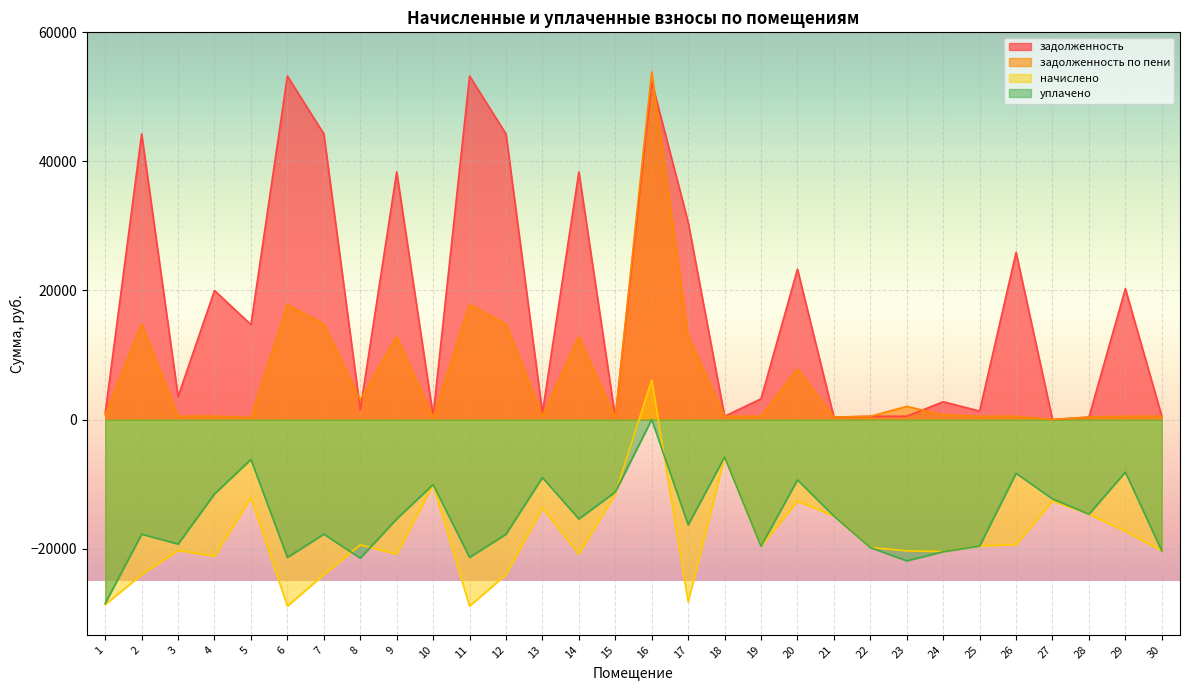

At which category does задолженность по пени reach its first local peak?

2